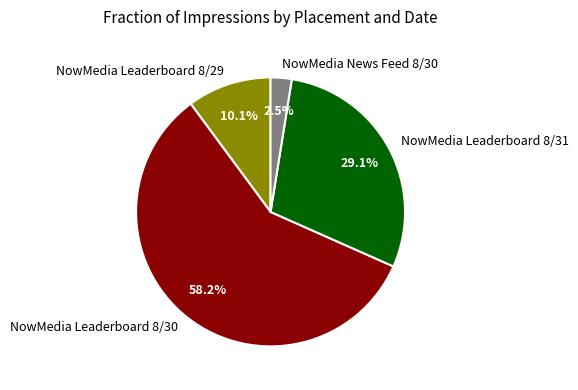

Is it true that NowMedia Leaderboard 8/31 is 29% of the pie?

True